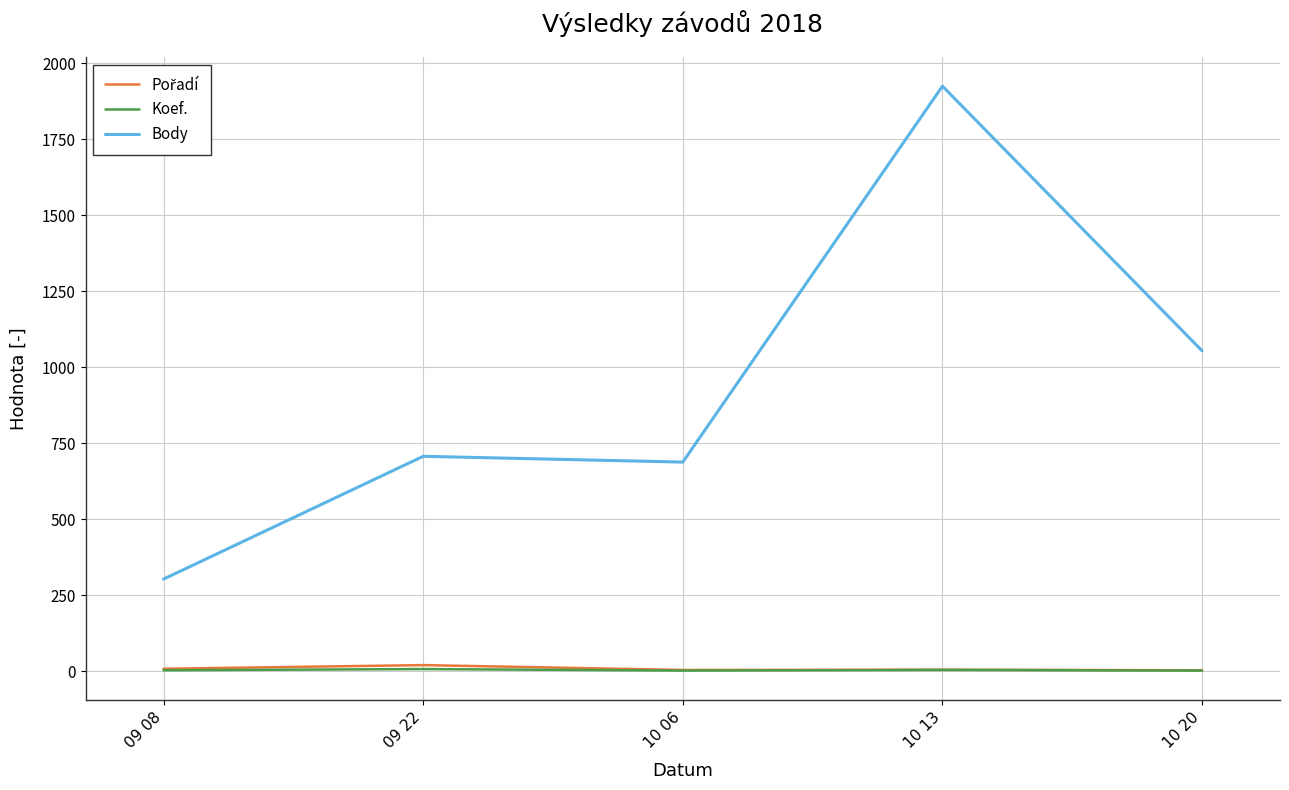

The value of Body at 09 08 is 411. True or false?

False